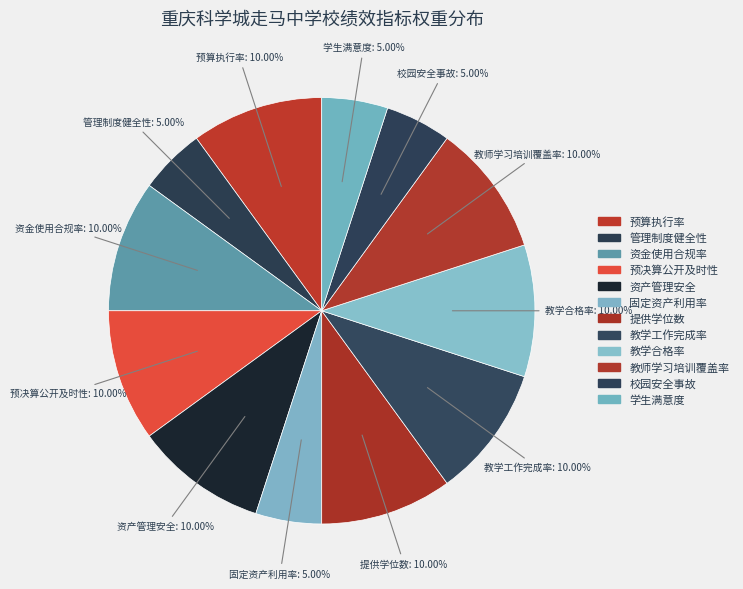

How many segments does this pie chart have?

12